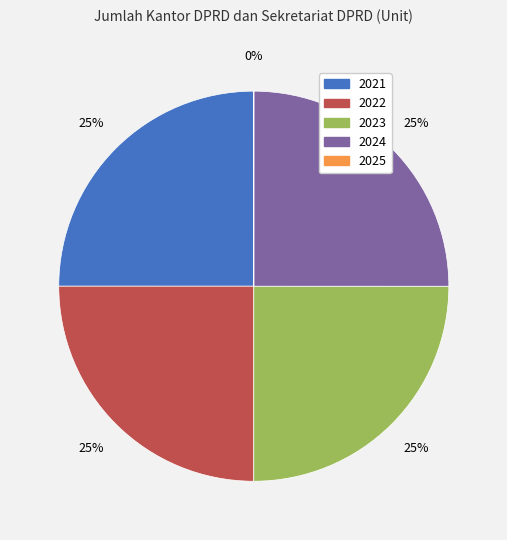

True or false: 2024 accounts for 11% of the total.

False